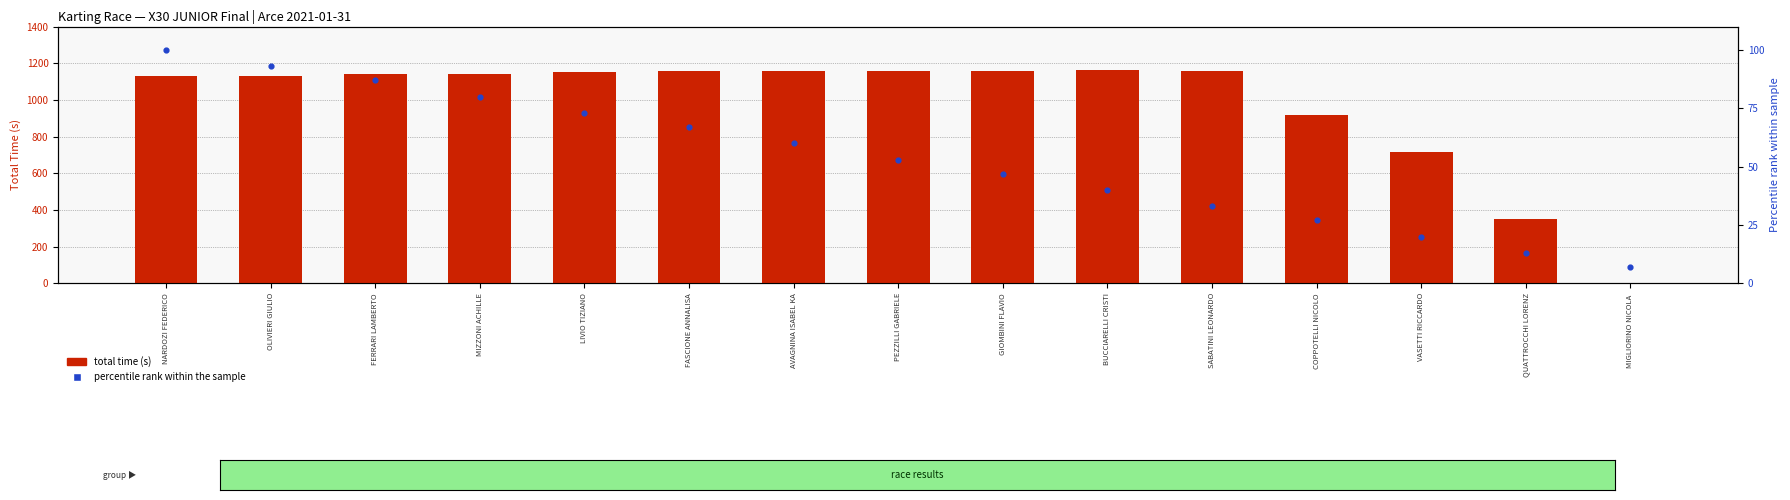

Which series reaches the maximum Y coordinate?

total time (s)